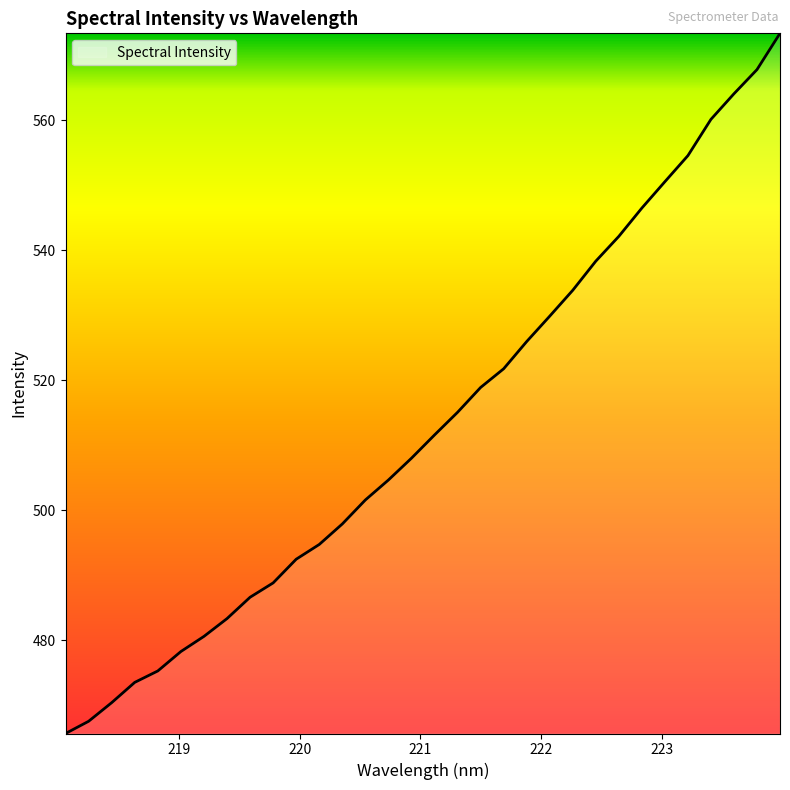

Does the chart have visible grid lines?

No